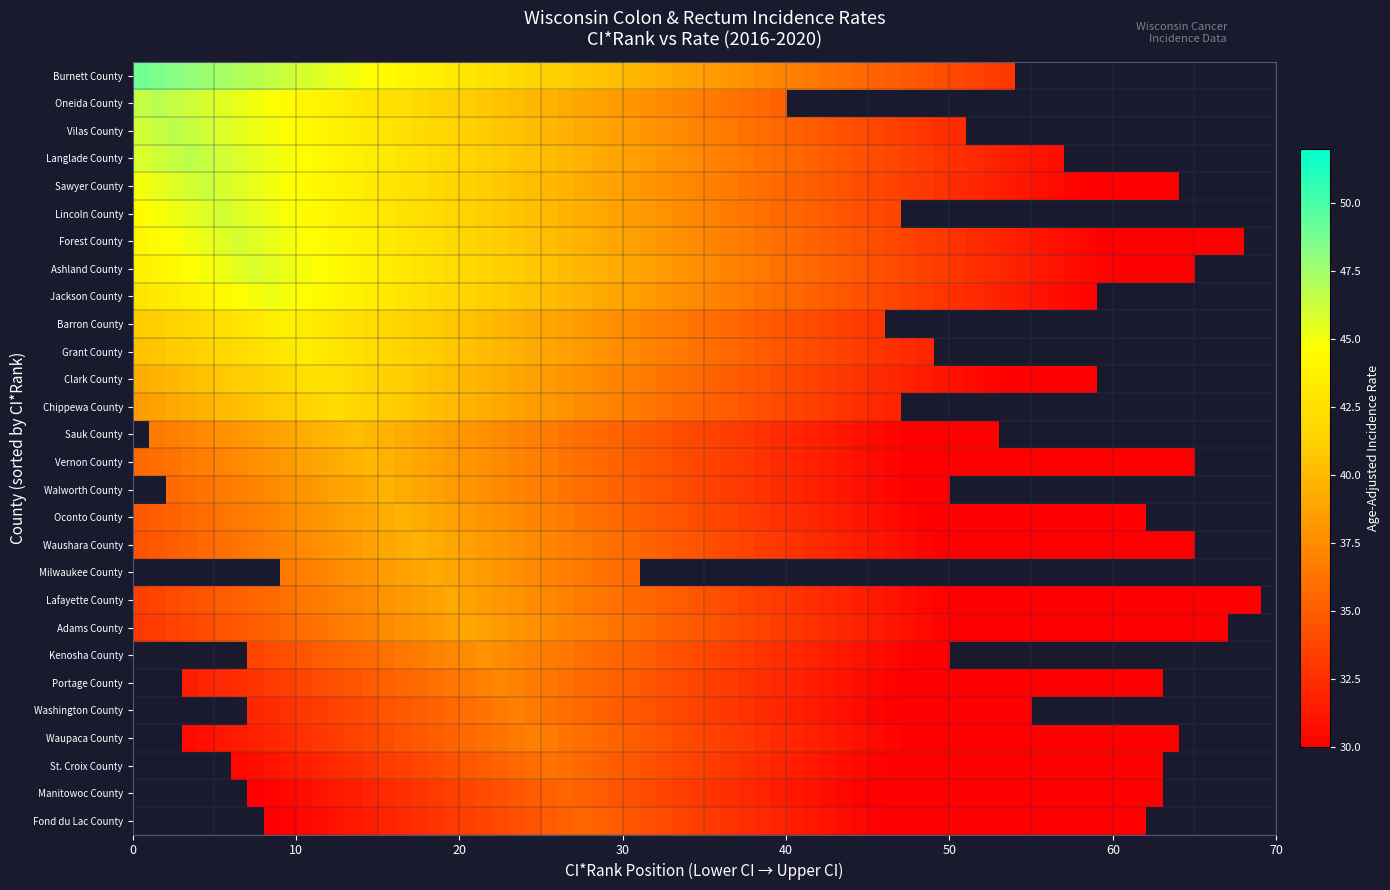

The value of Clark County at ci_rank is 12.0. True or false?

True